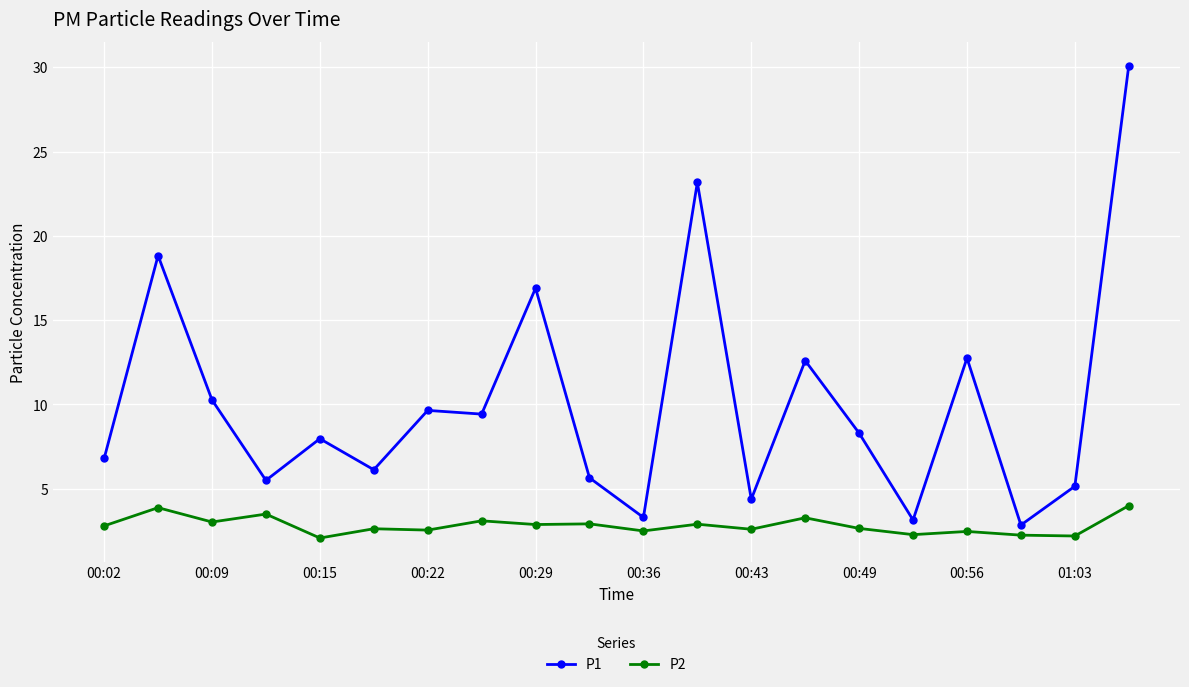

True or false: P2 and P1 cross at least once.

False